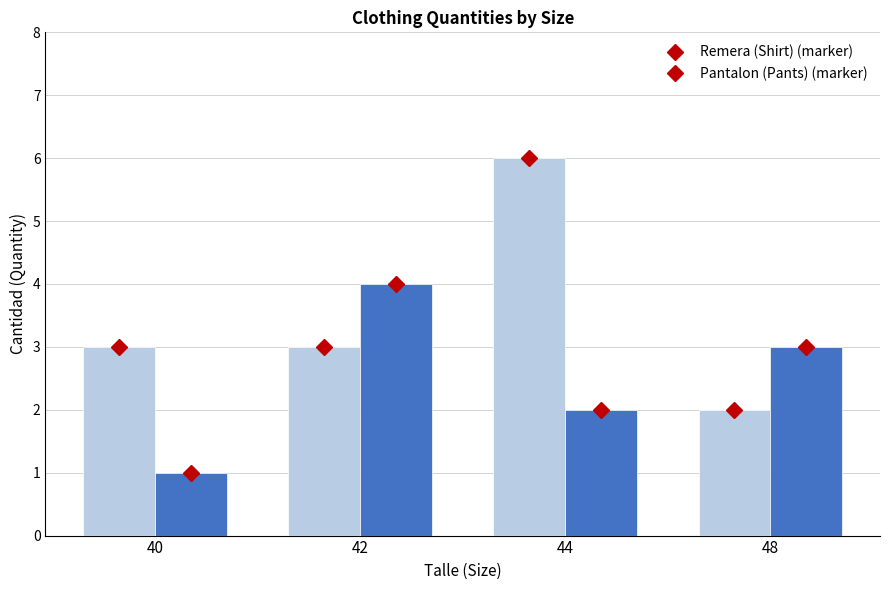

What is the sum of all Pantalon (Pants) (marker) values?

10